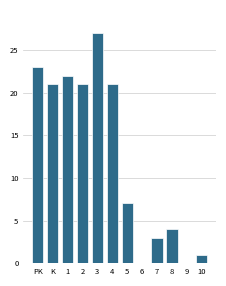

Reading left to right, what are all the values shown in this chart?

PK=23	K=21	1=22	2=21	3=27	4=21	5=7	6=0	7=3	8=4	9=0	10=1